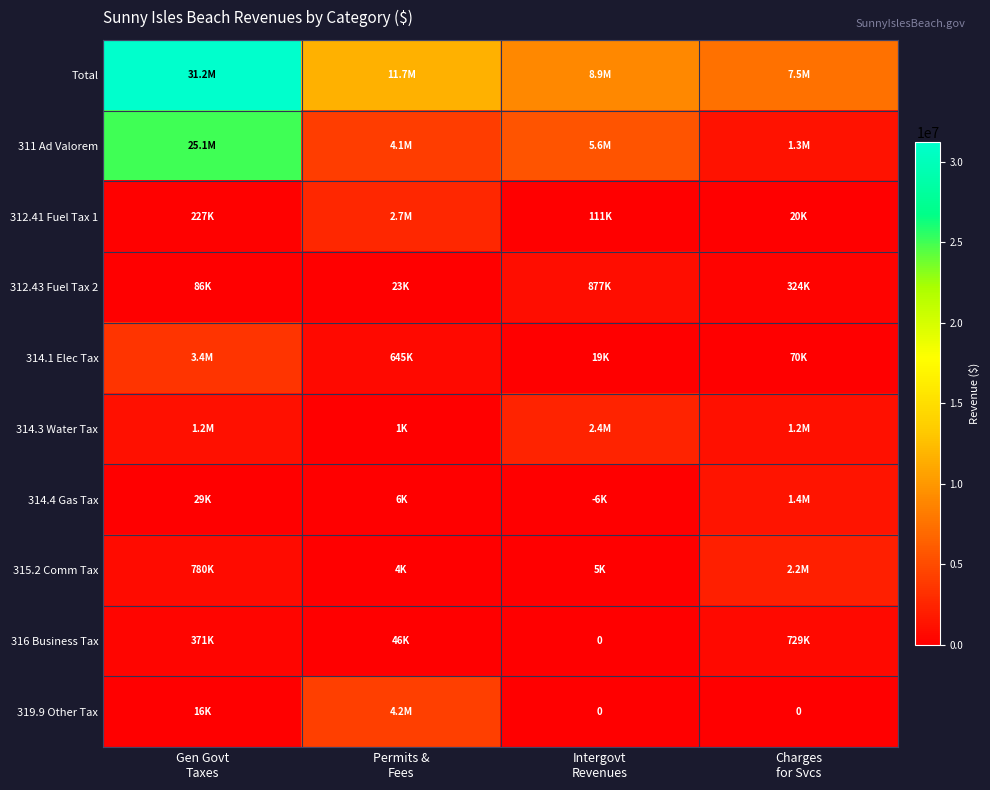

The value of 315.2 Comm Tax at Charges for Svcs is 2193255.5. True or false?

True